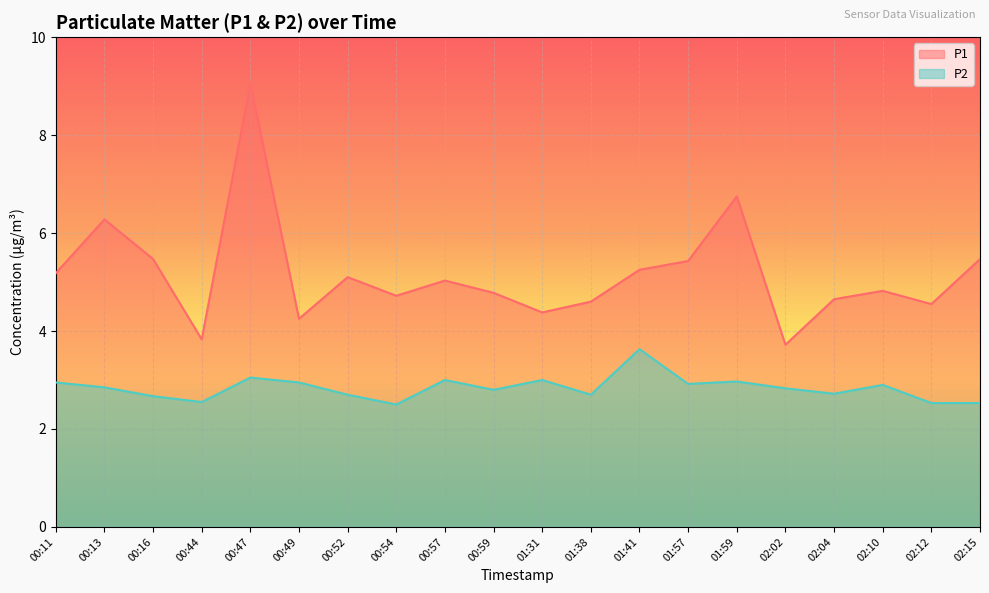

What is the difference between the highest and lowest values at 00:52?

2.4